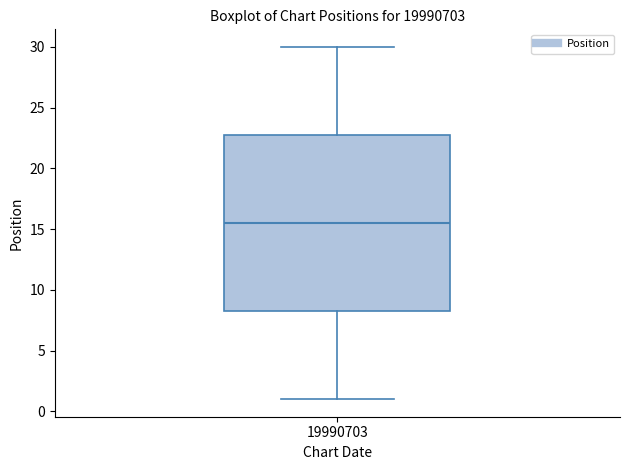

Transcribe this box plot: give where the median line is, the range the box spans, and where the two whiskers end, as read against the y-axis. The values are not printed on the chart, so give them approximately, as read against the axis.

median 15.5, box 8.5 to 23.0, whiskers 1.0 to 30.0